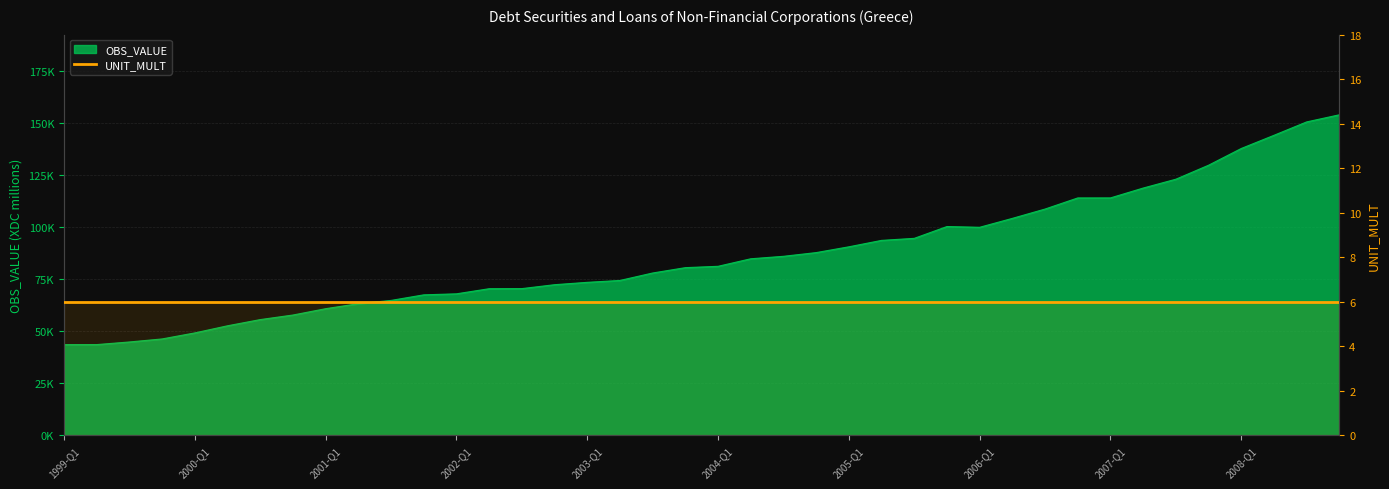

How many values are below 81191?

20